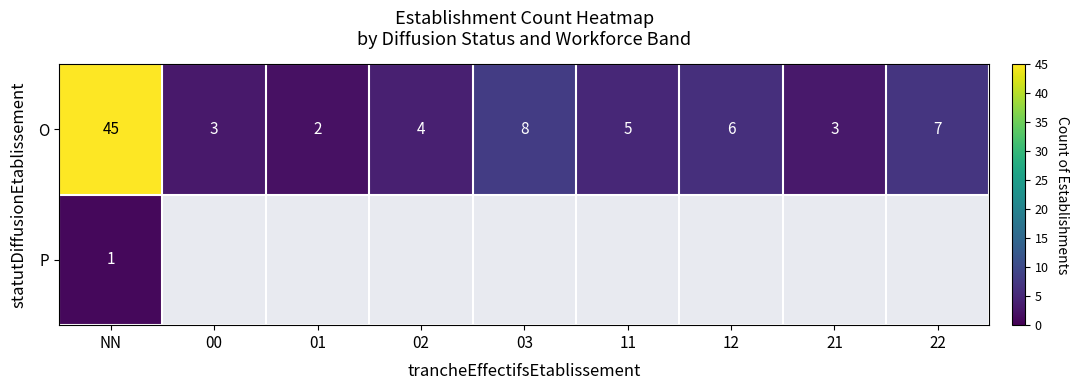

The O series shows 15 at NN. True or false?

False